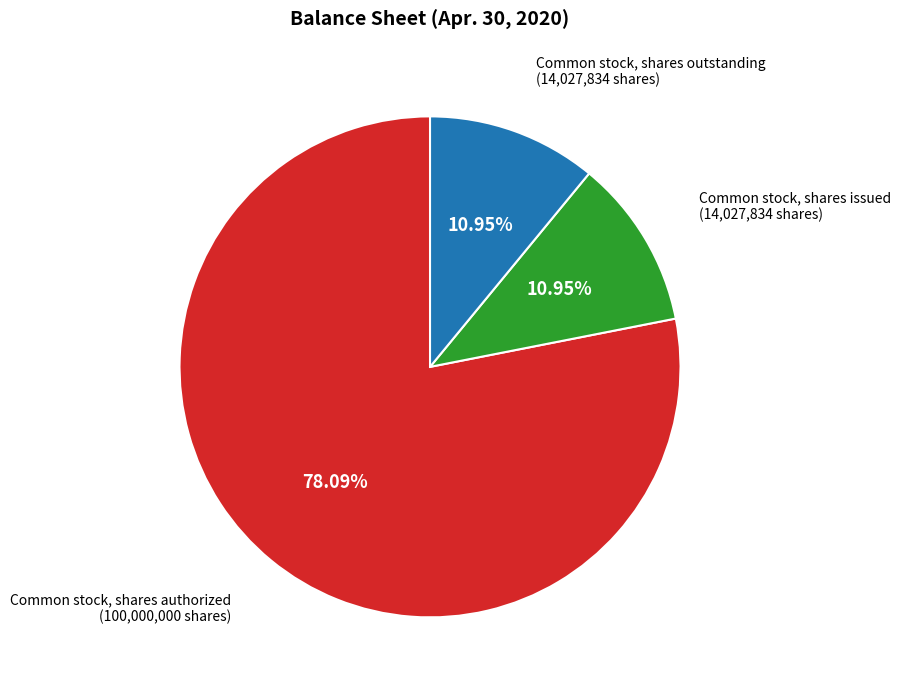

Is there any slice that represents more than half of the pie?

Yes